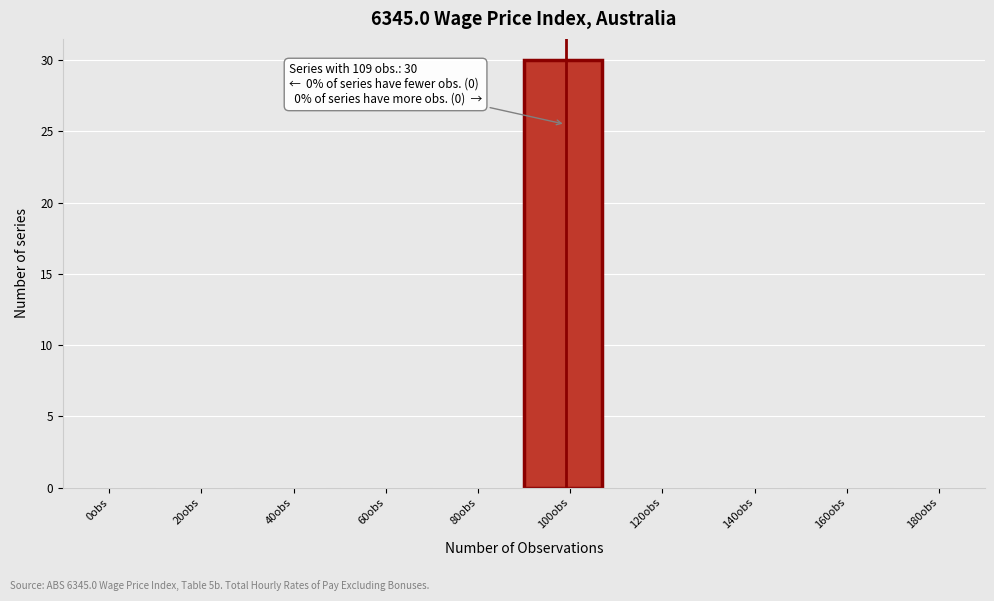

Reading left to right, transcribe all the data shown in this chart.

0obs=0	20obs=0	40obs=0	60obs=0	80obs=0	100obs=30	120obs=0	140obs=0	160obs=0	180obs=0